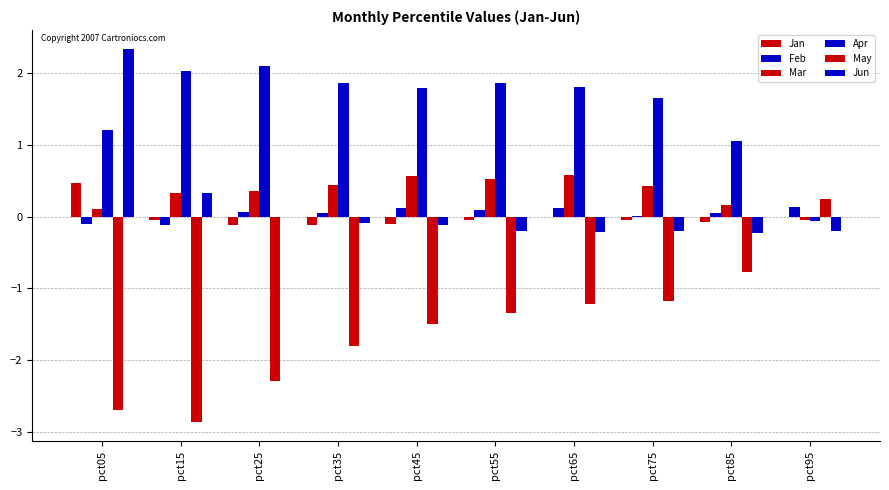

Are the bars horizontal?

No